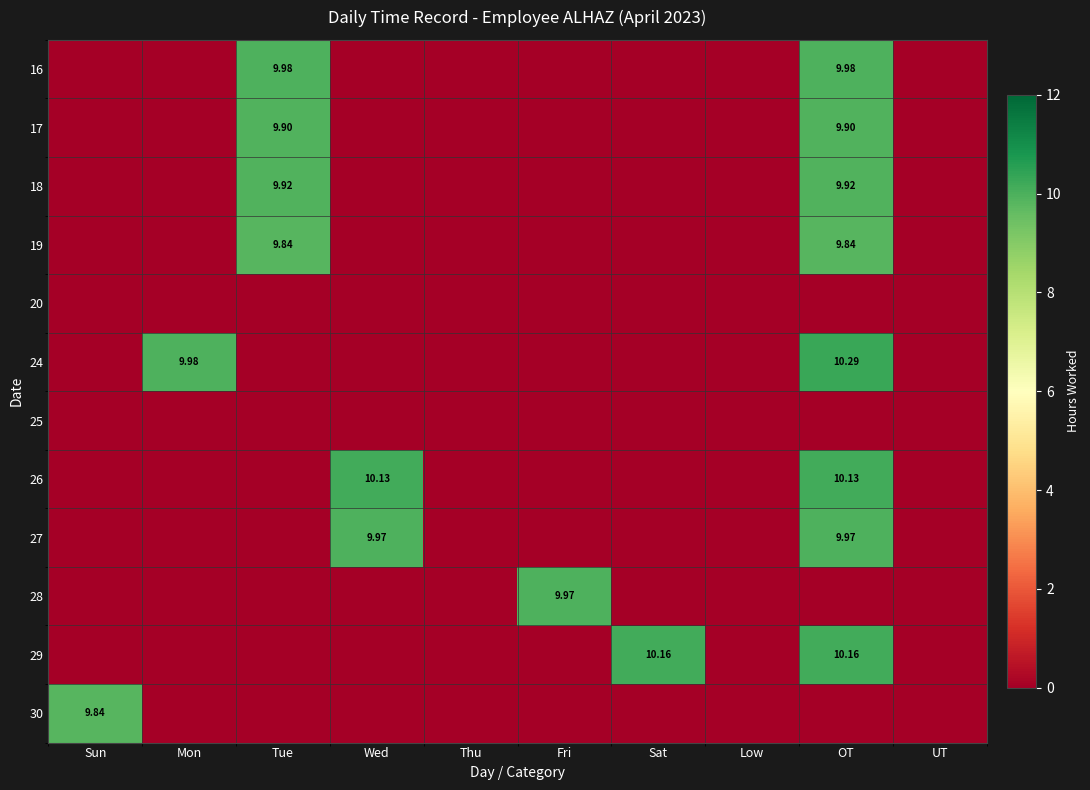

What is the difference between the maximum and minimum values in the 24 series?

10.3